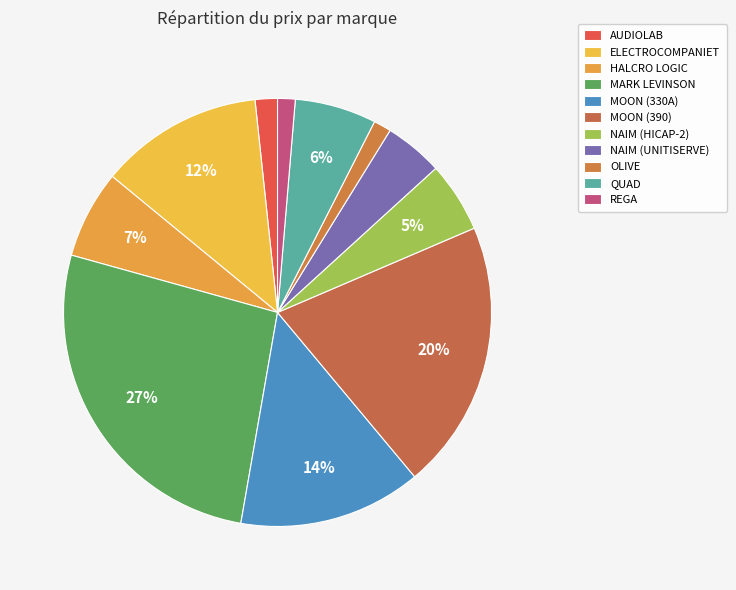

Does NAIM (HICAP-2) account for over 50% of the chart?

No